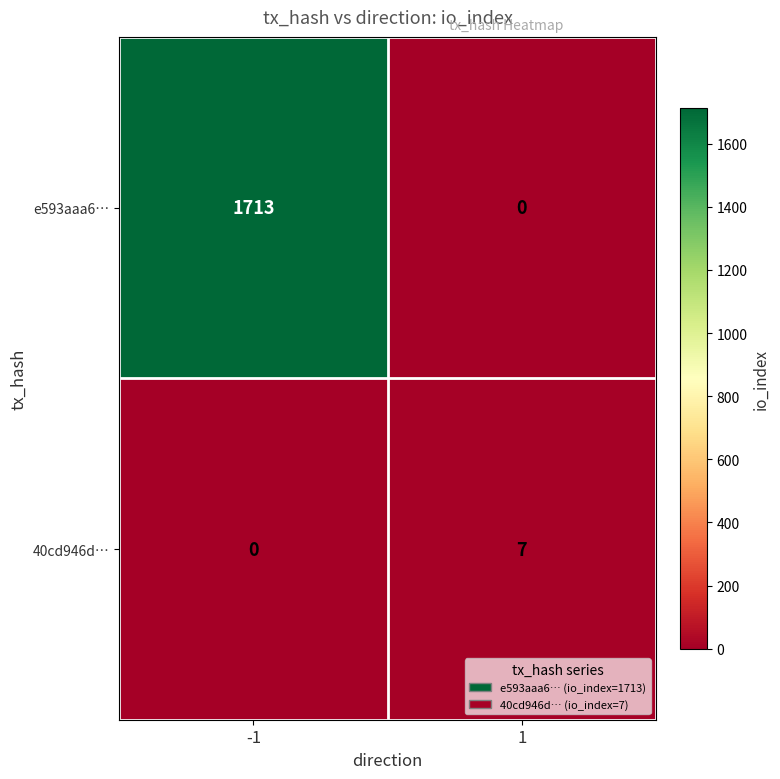

What is the greatest value displayed?

1713